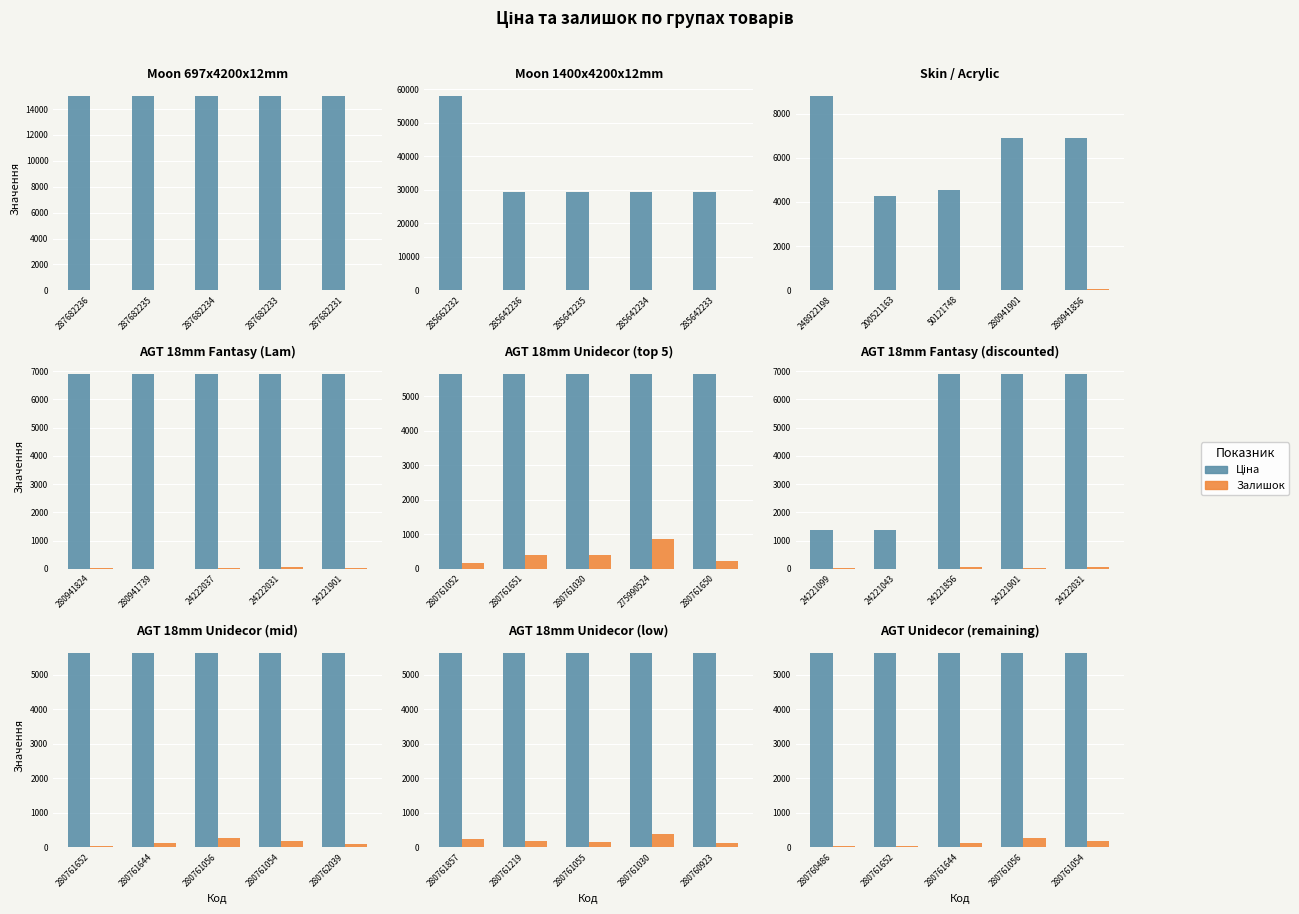

How many categories are shown in the chart?

5